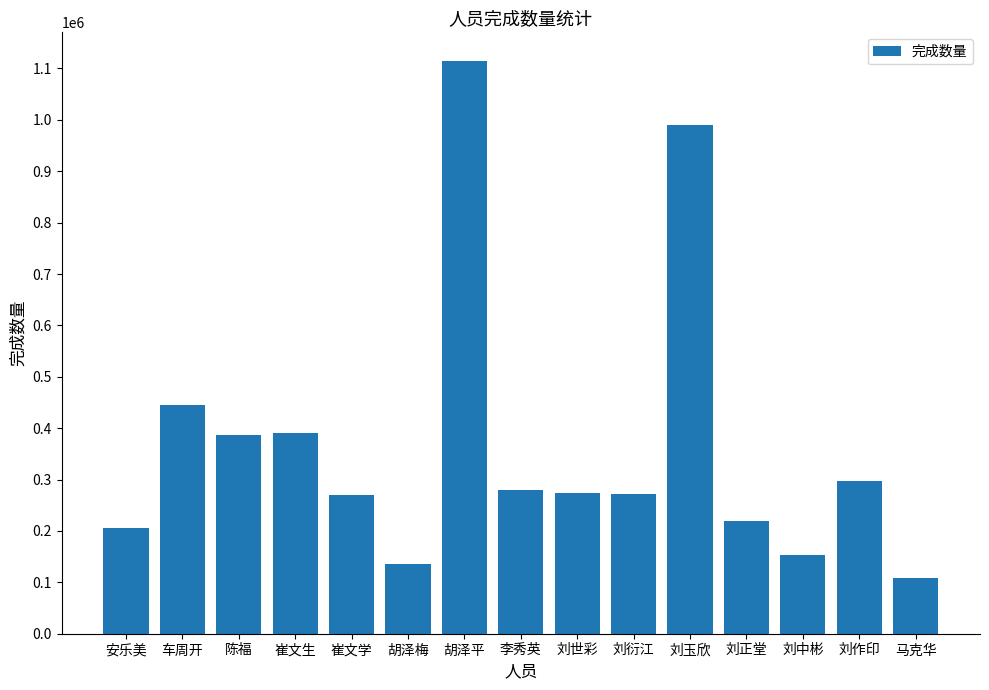

The chart shows a value of 220340 at 刘正堂. True or false?

True